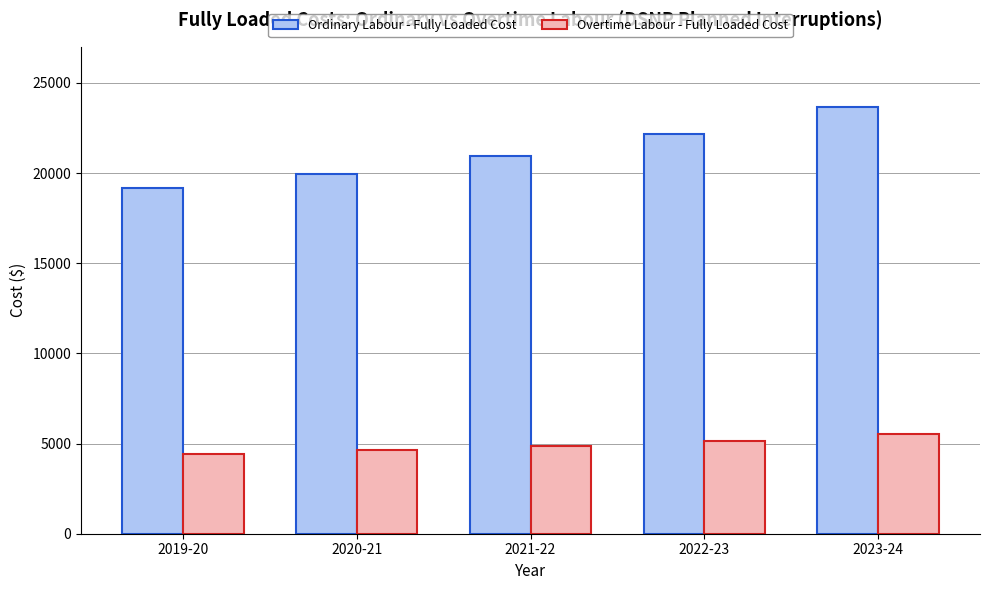

Is the value of Overtime Labour - Fully Loaded Cost at 2023-24 greater than the value of Ordinary Labour - Fully Loaded Cost at 2023-24?

No